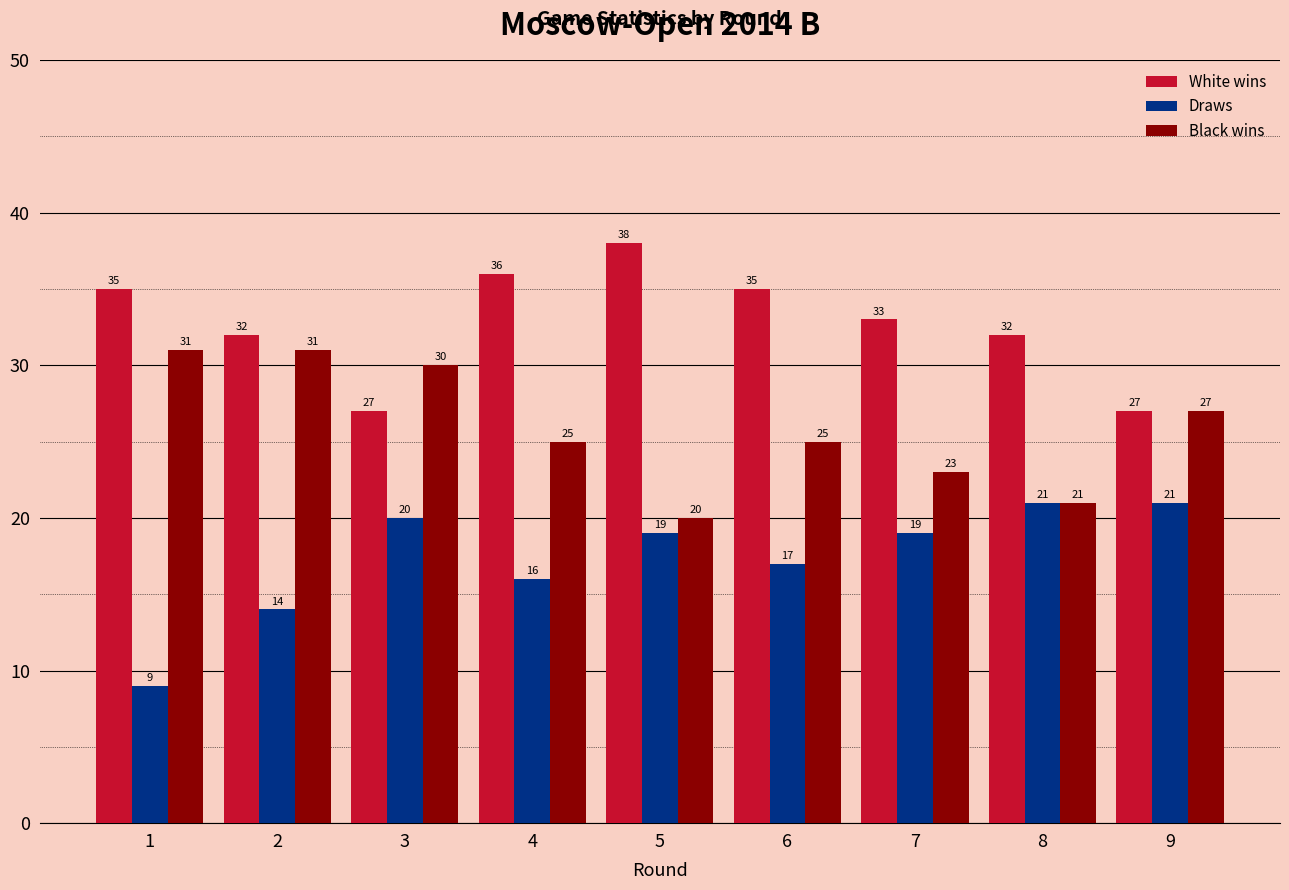

What is the difference between the maximum and second lowest values in the Black wins series?

10